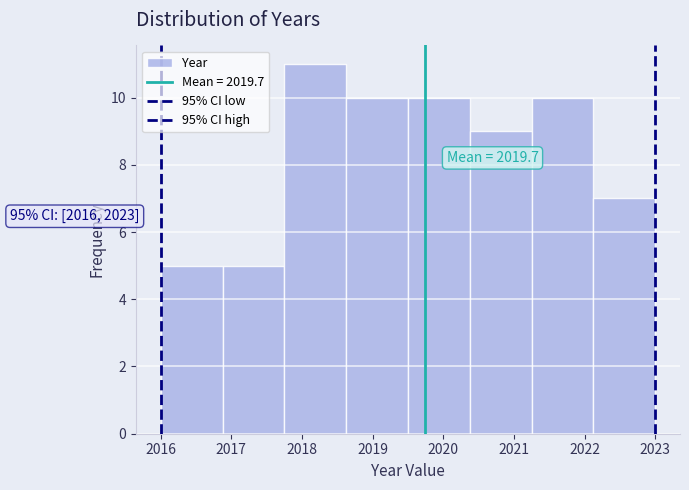

Which range on the x-axis has the tallest bar?

2017.8 to 2018.6